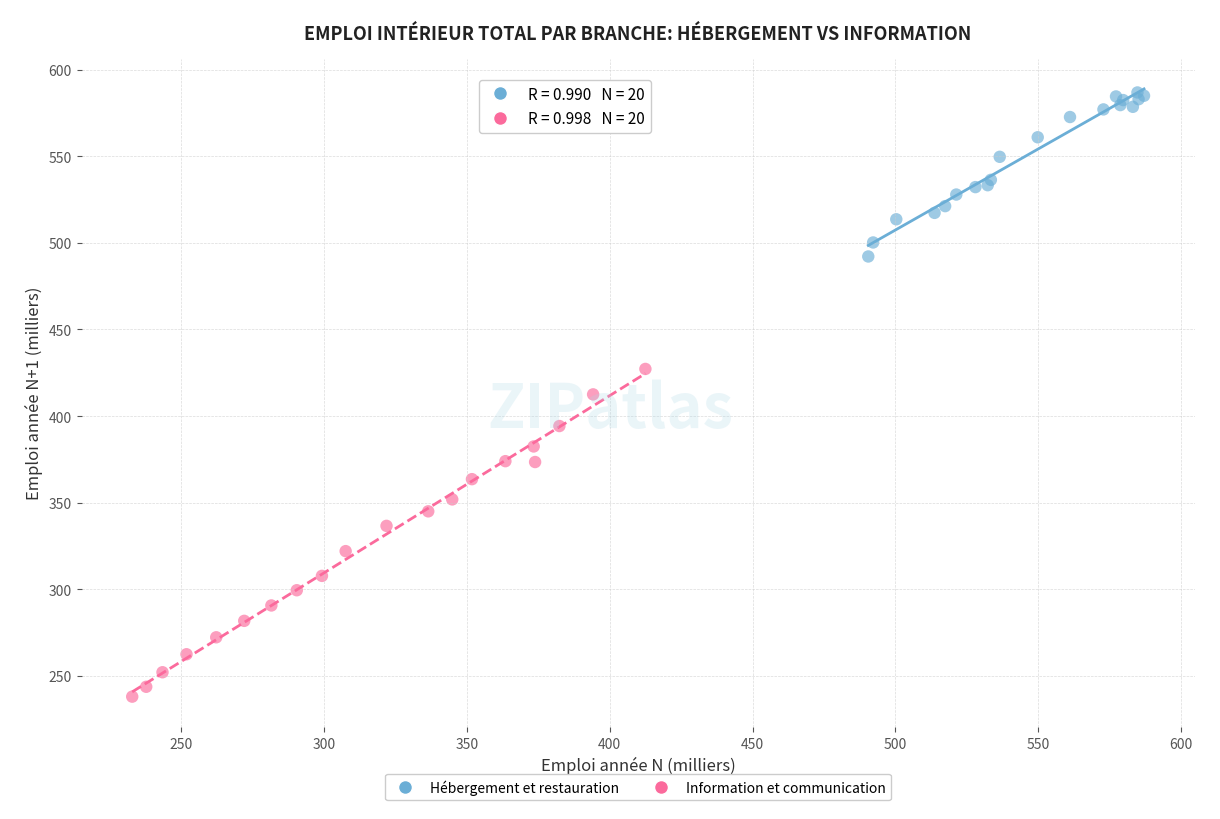

What are all the series names shown in the legend?

Hébergement et restauration, Information et communication